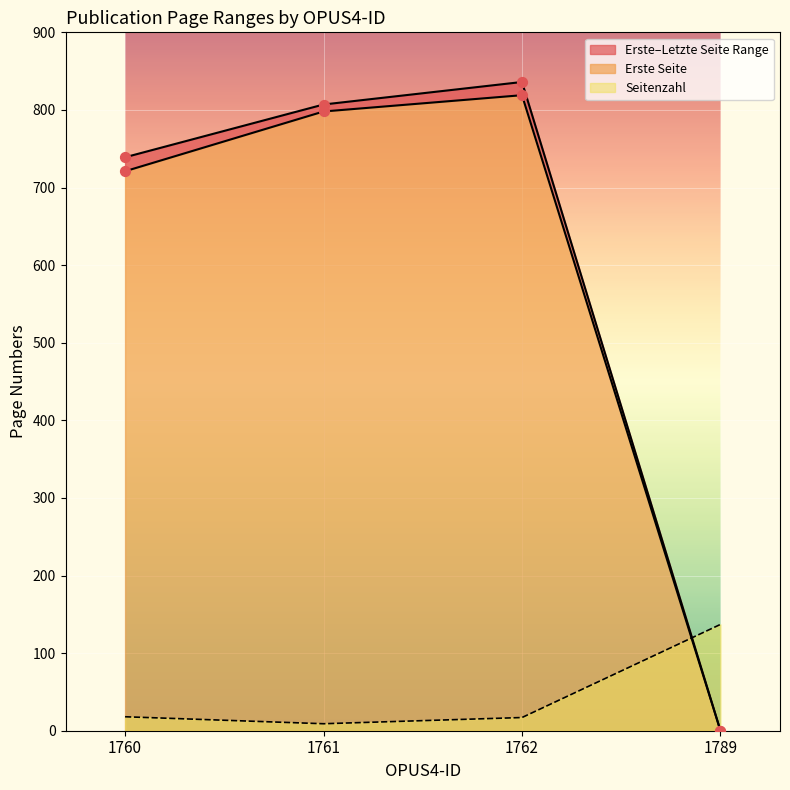

What is the highest value of the Seitenzahl series?

137